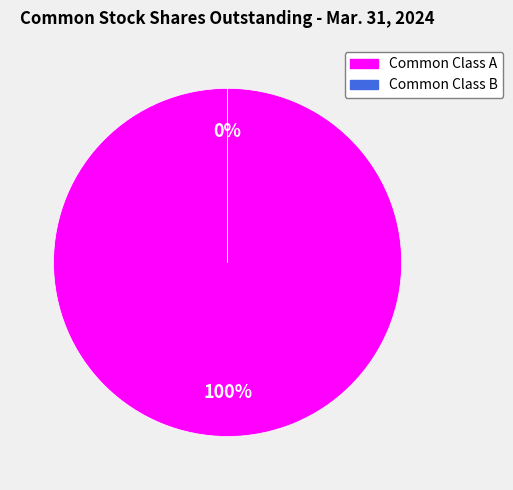

What is the majority slice?

Common Class A Shares Outstanding